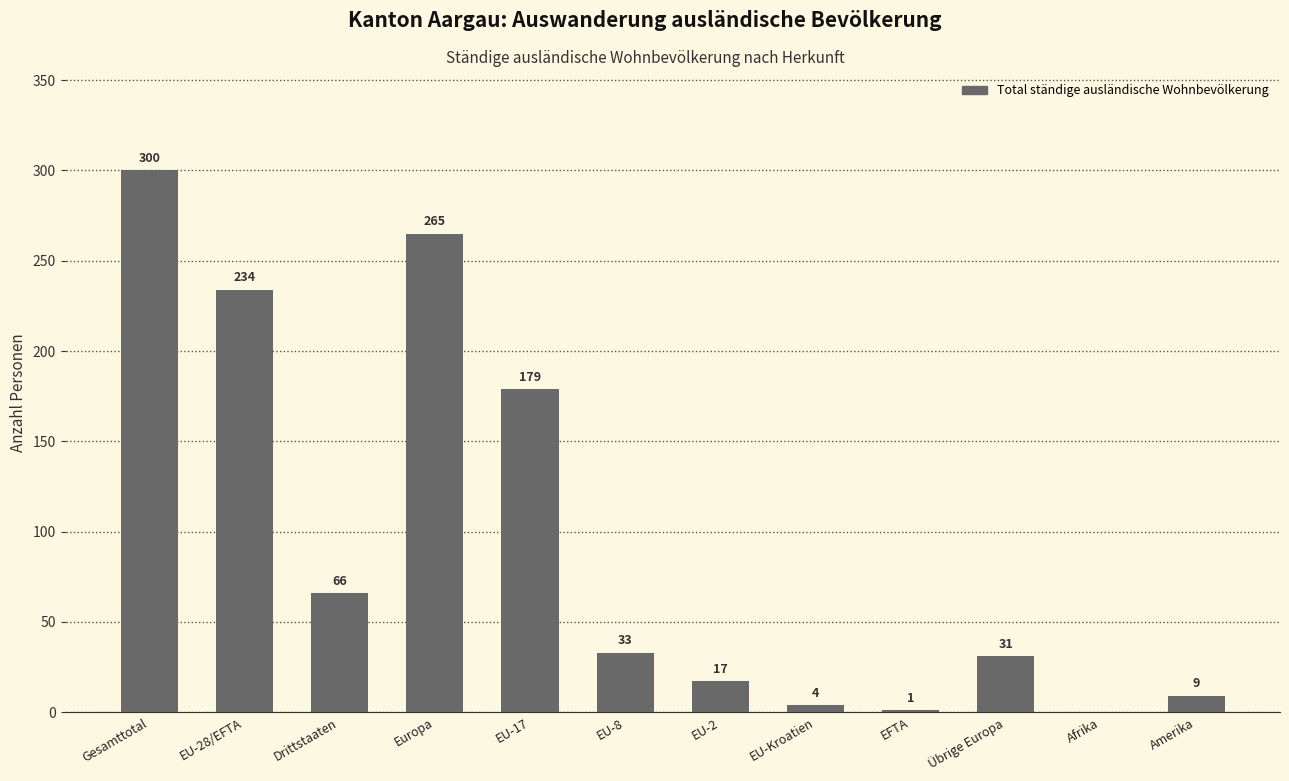

Reading left to right, list all the values displayed in this chart.

Gesamttotal=300	EU-28/EFTA=234	Drittstaaten=66	Europa=265	EU-17=179	EU-8=33	EU-2=17	EU-Kroatien=4	EFTA=1	Übrige Europa=31	Afrika=0	Amerika=9